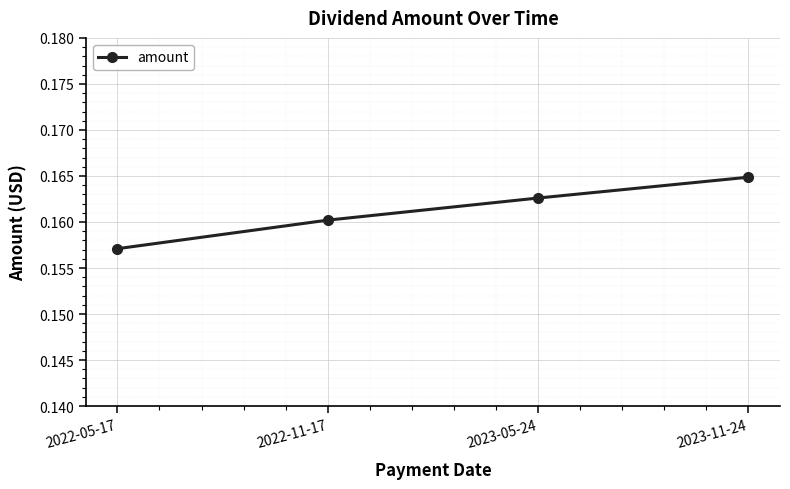

How many lines are shown in the chart?

1